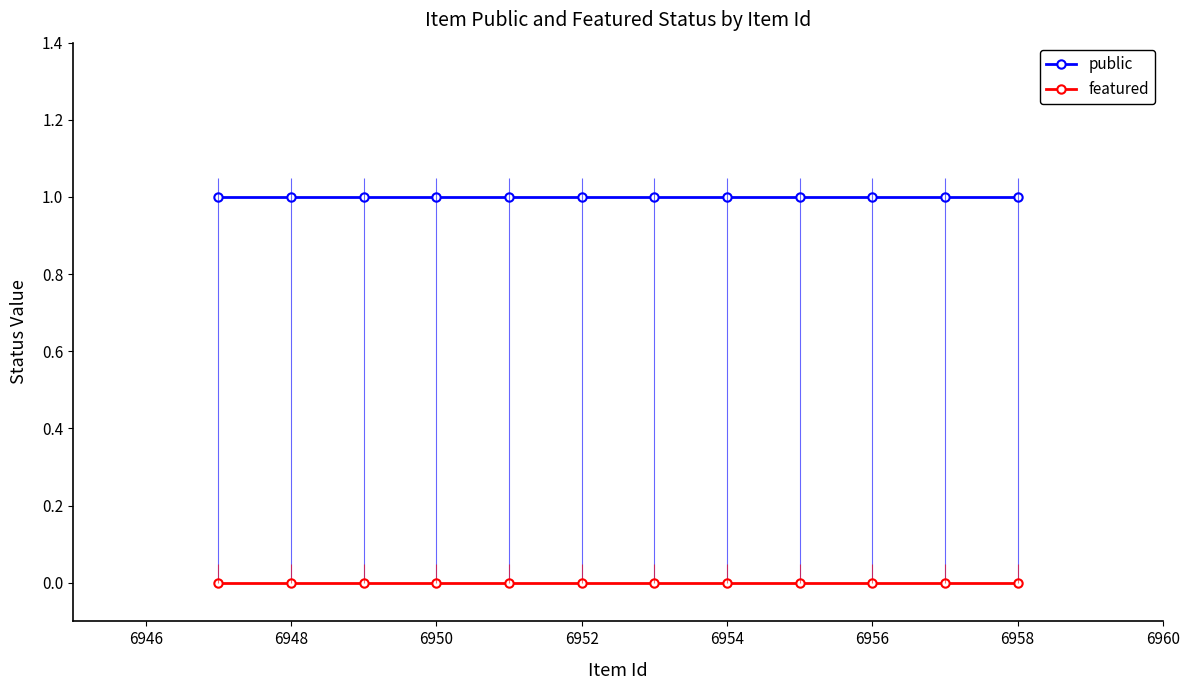

The public series shows 0 at 6956. True or false?

False